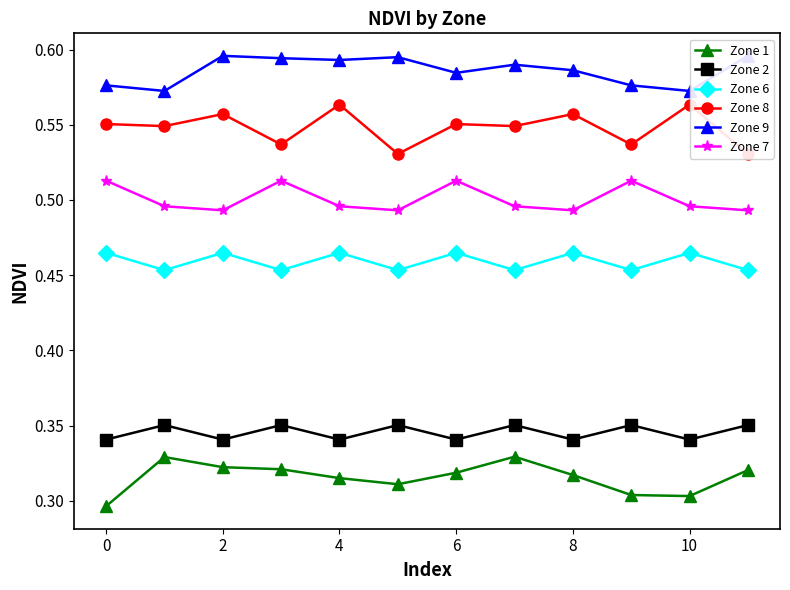

What is the average value of the Zone 8 series?

0.5